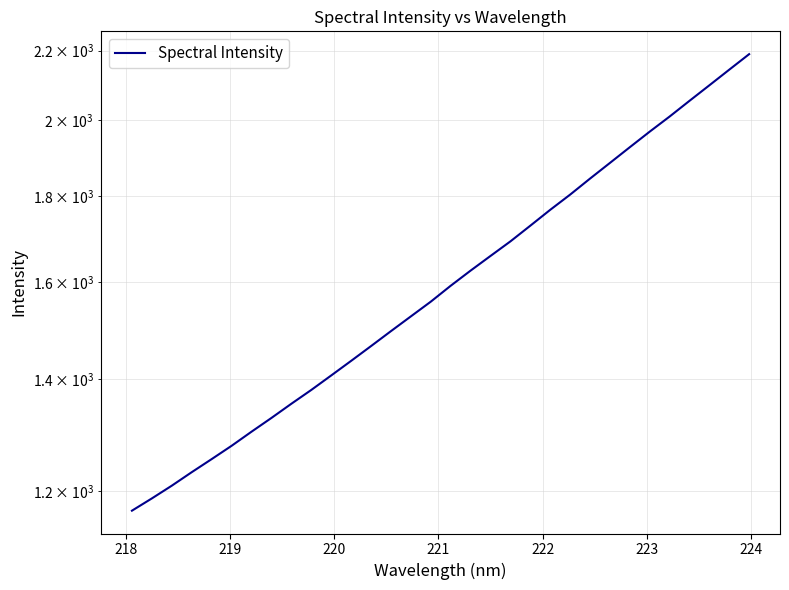

How many series are shown in this chart?

1